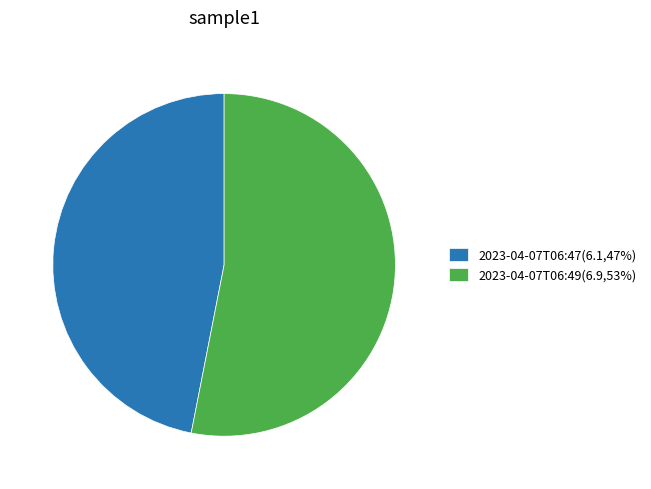

Is the sum of 2023-04-07T06:47(6.1,47%) and 2023-04-07T06:49(6.9,53%) greater than half?

Yes